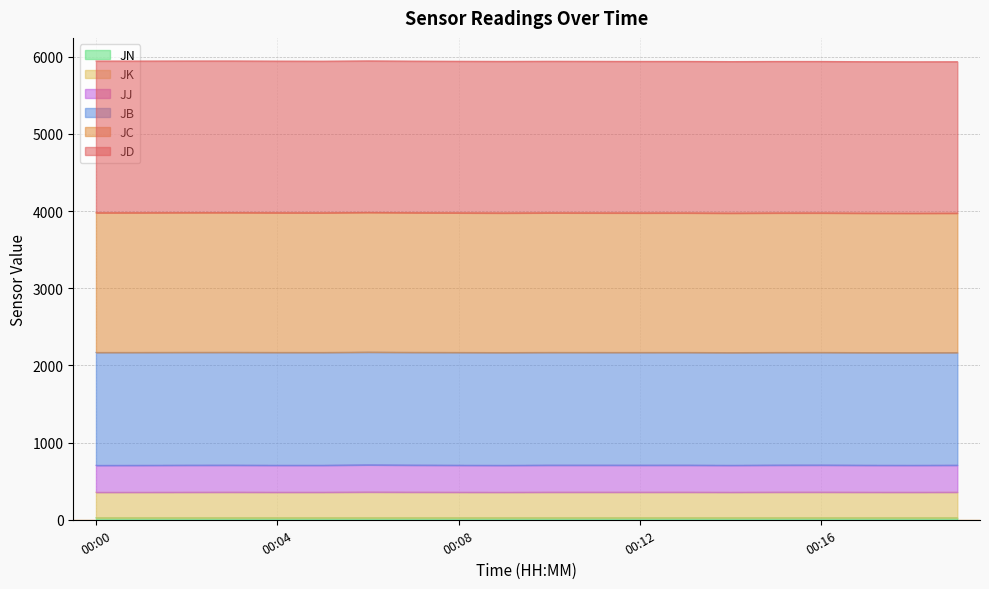

How many lines are shown in the chart?

6